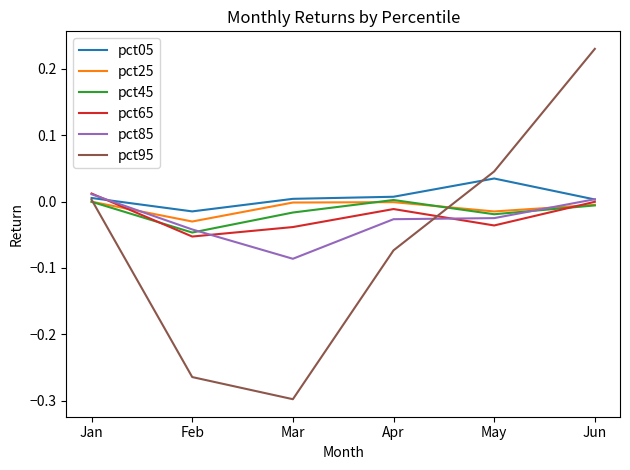

Is the value of pct95 at Jun greater than the value of pct65 at Feb?

Yes